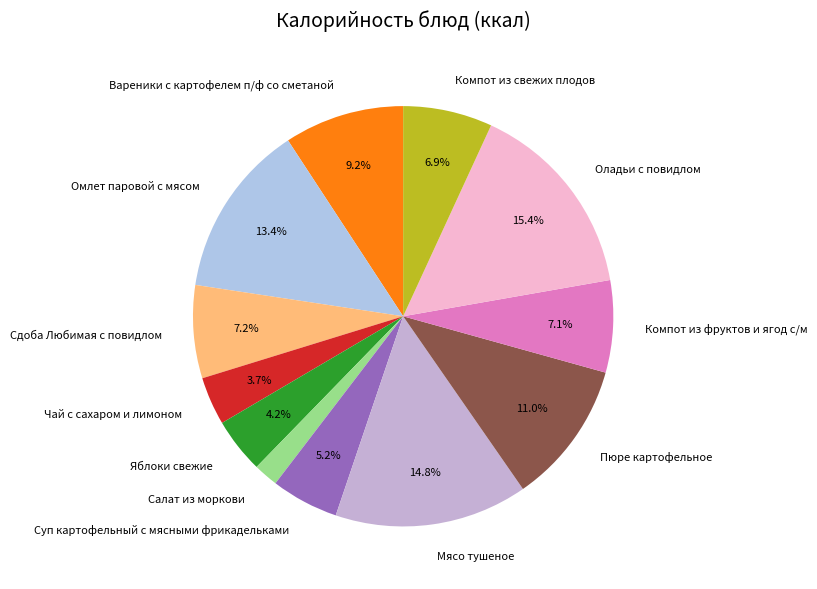

The Яблоки свежие slice represents 4% of the pie. True or false?

True